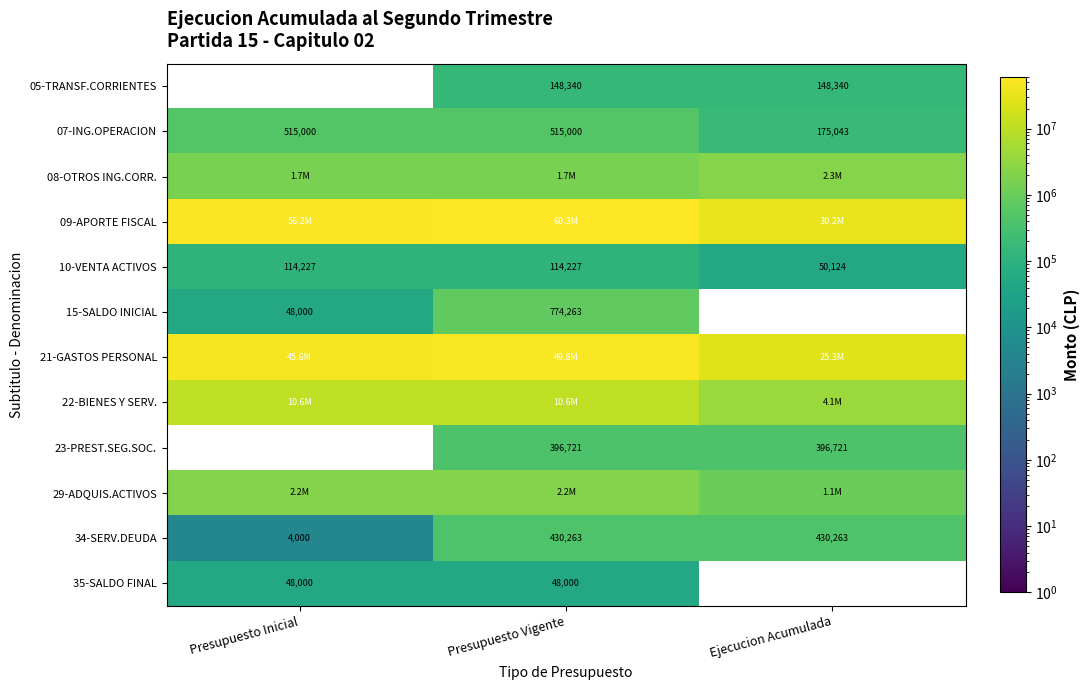

What is the minimum value for 34-SERV.DEUDA?

4000